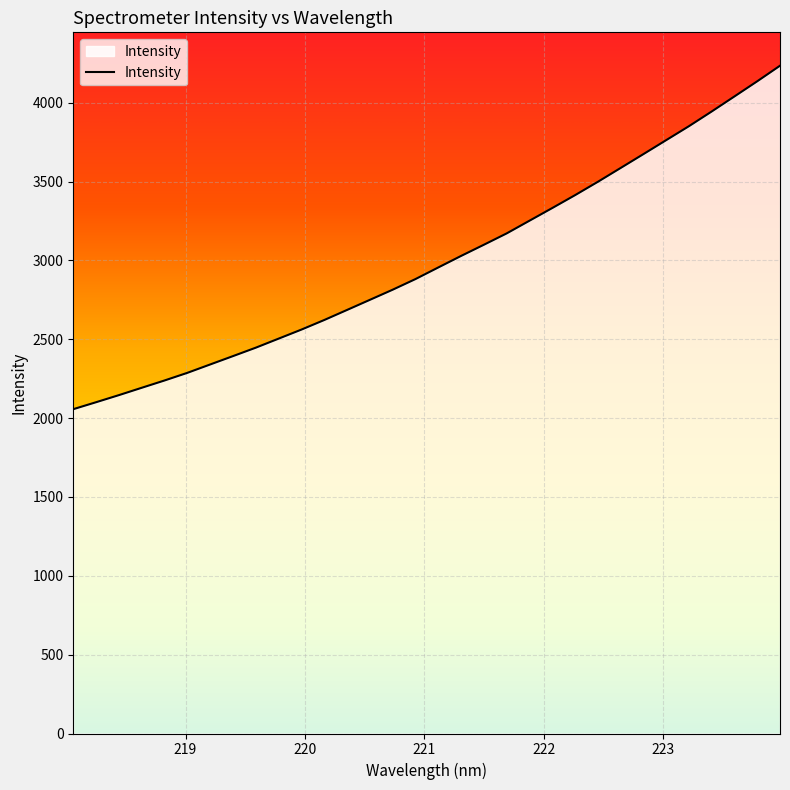

What is the difference between the maximum and minimum values?

2177.8